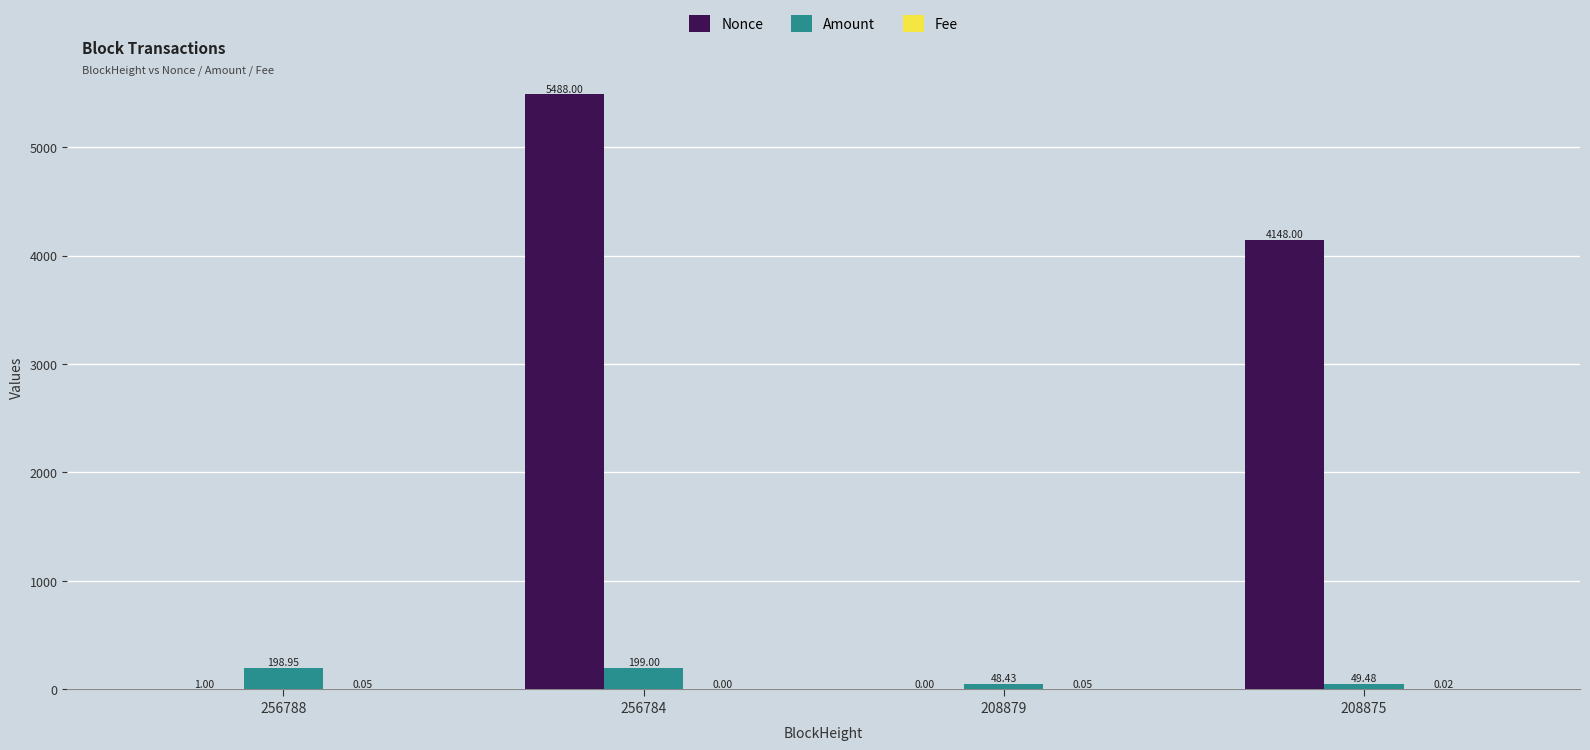

What is the spread (max minus min) of values at 256784?

5488.0